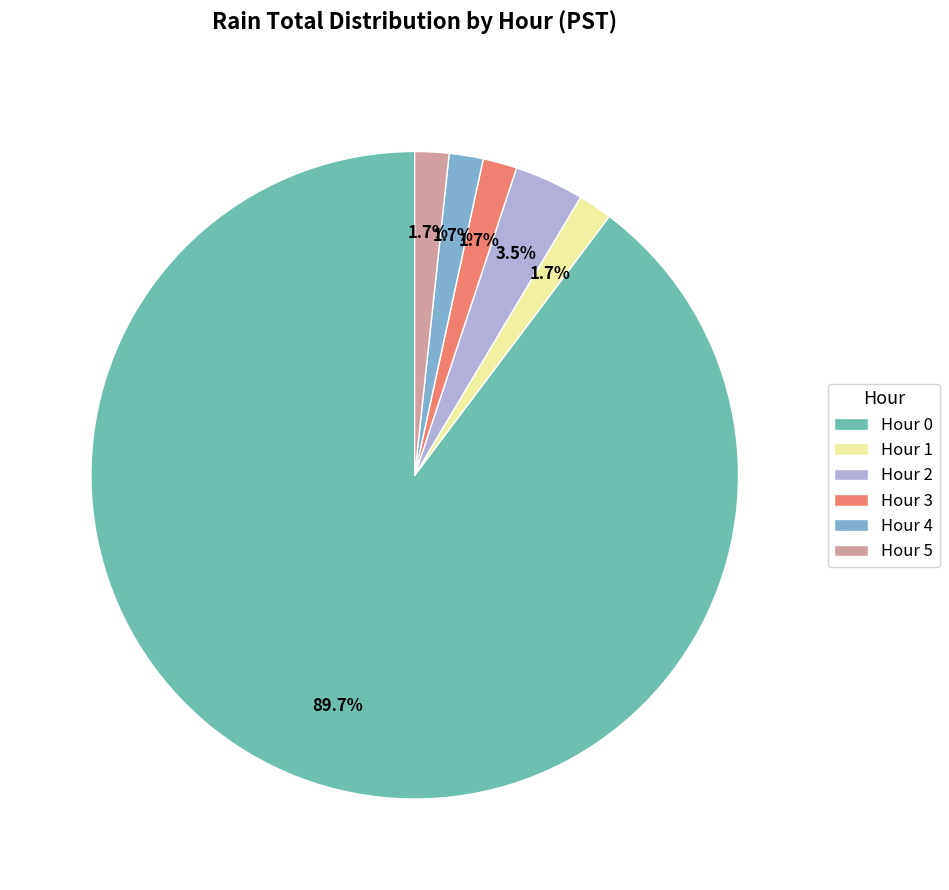

Count the number of slices in the pie.

6